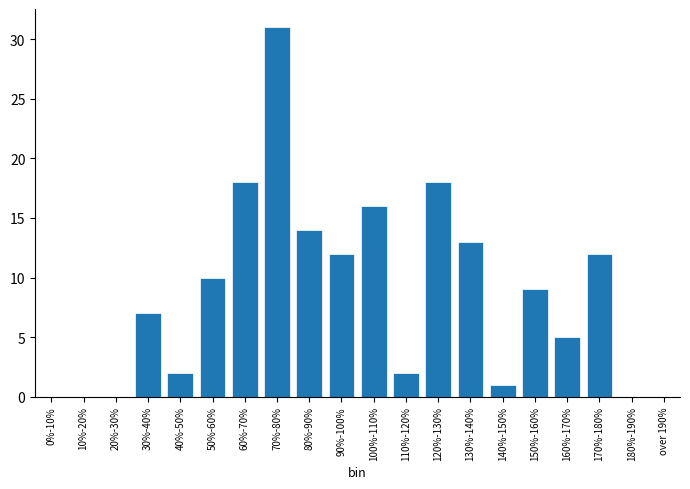

Reading right to left, list all the values displayed in this chart.

over 190%=0	180%-190%=0	170%-180%=12	160%-170%=5	150%-160%=9	140%-150%=1	130%-140%=13	120%-130%=18	110%-120%=2	100%-110%=16	90%-100%=12	80%-90%=14	70%-80%=31	60%-70%=18	50%-60%=10	40%-50%=2	30%-40%=7	20%-30%=0	10%-20%=0	0%-10%=0